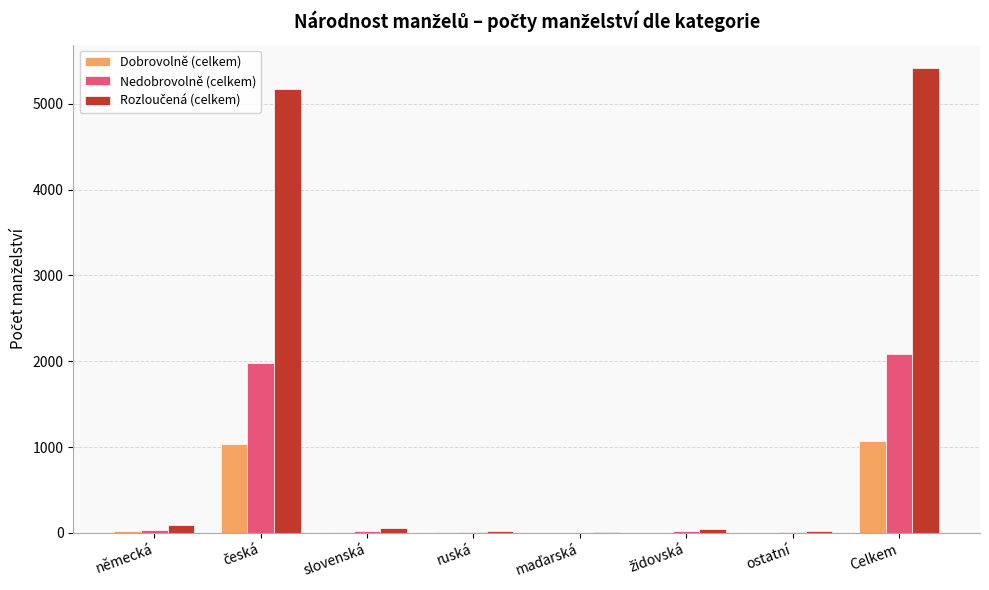

At which category is the sum across all series the highest?

Celkem